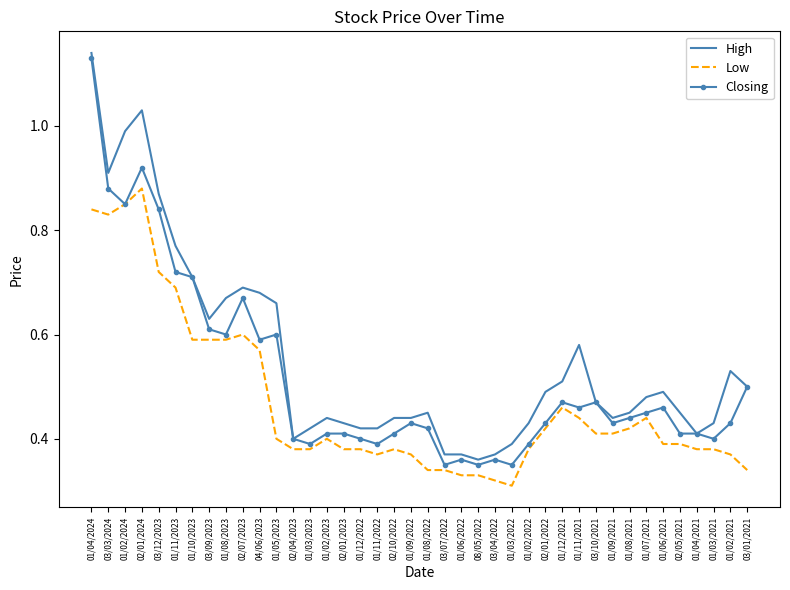

What position from the right is 01/04/2021?

4